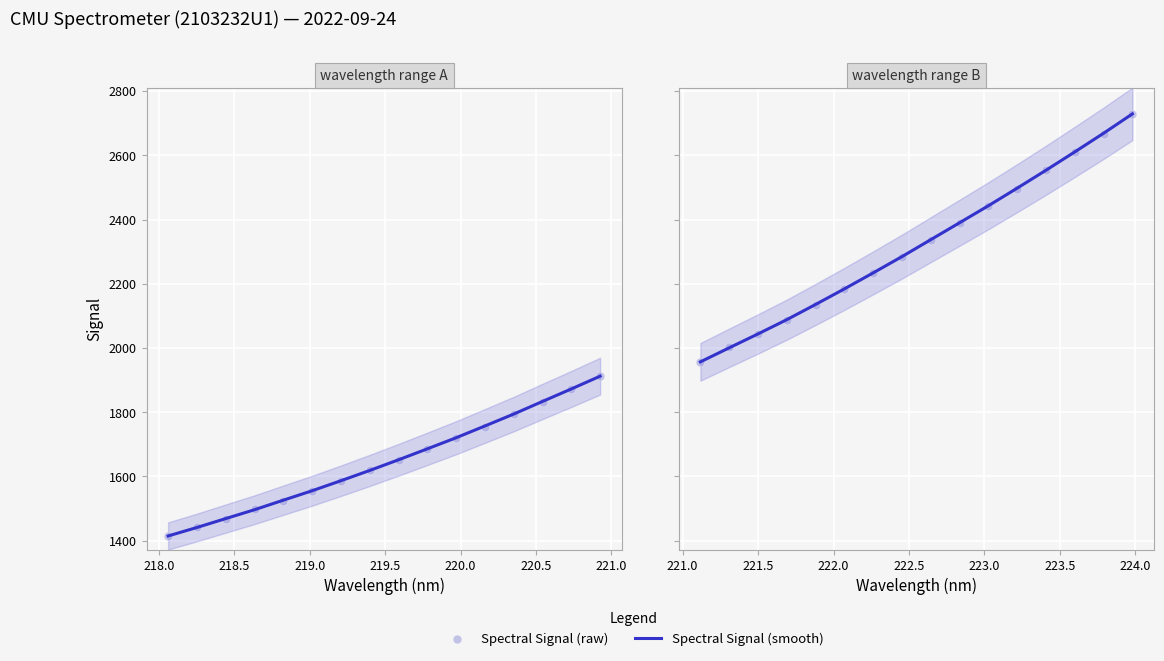

Which series reaches the minimum Y coordinate?

Spectral Signal (smooth)